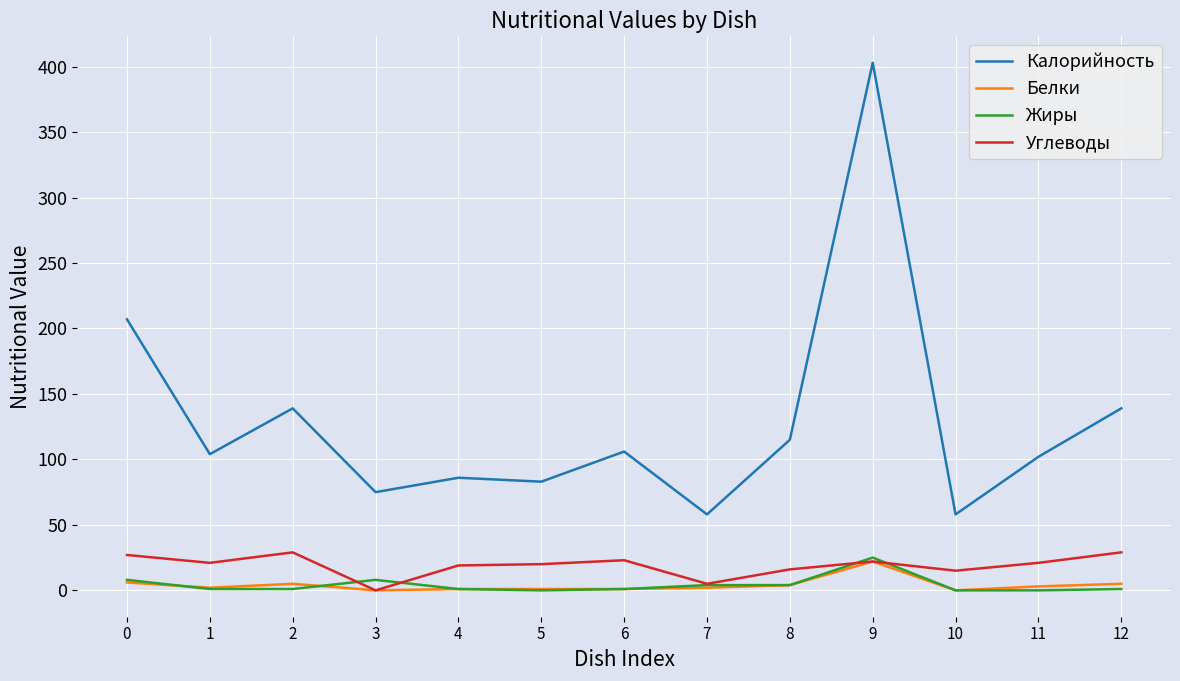

True or false: Калорийность and Жиры cross at least once.

False